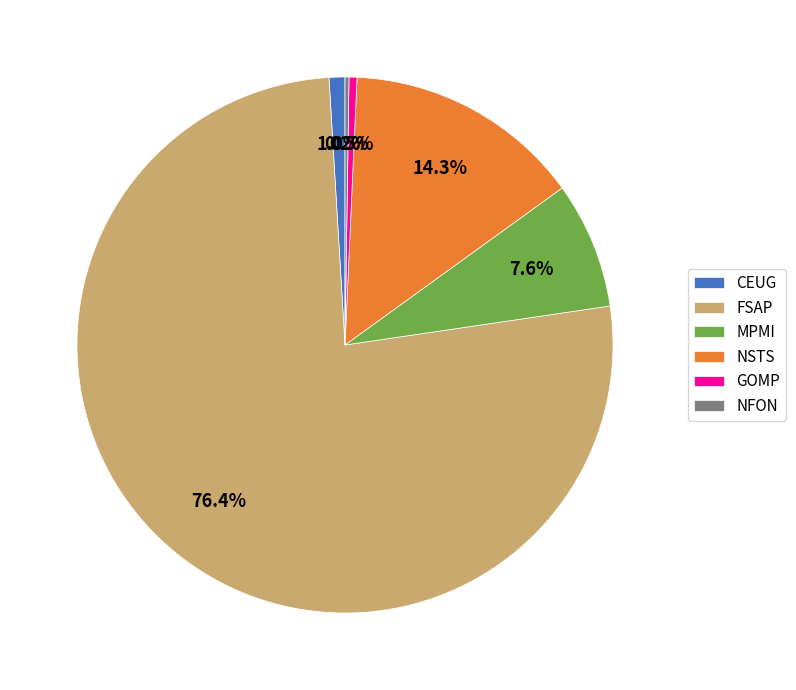

What is the majority slice?

FSAP